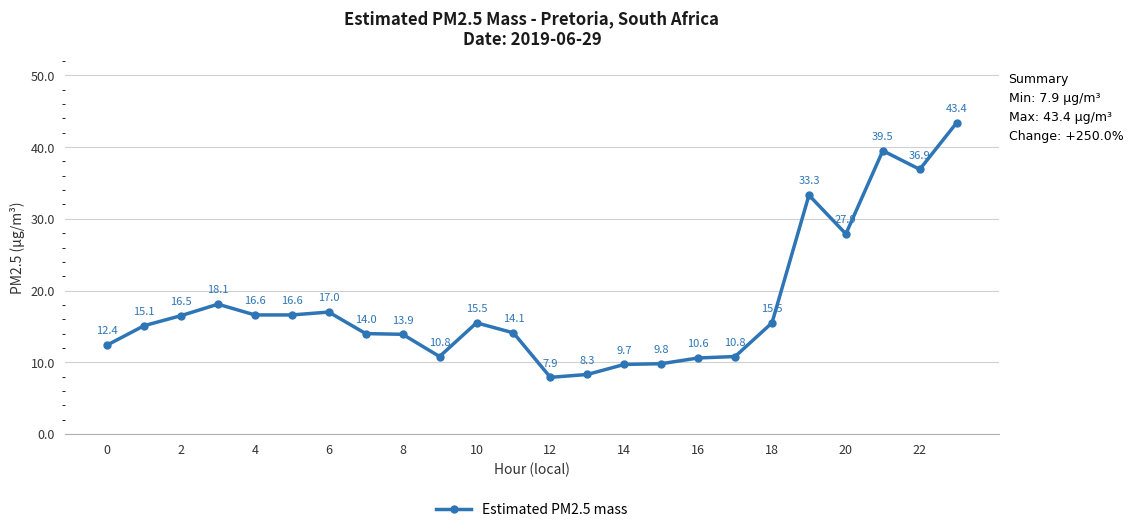

How many values exceed 15?

13